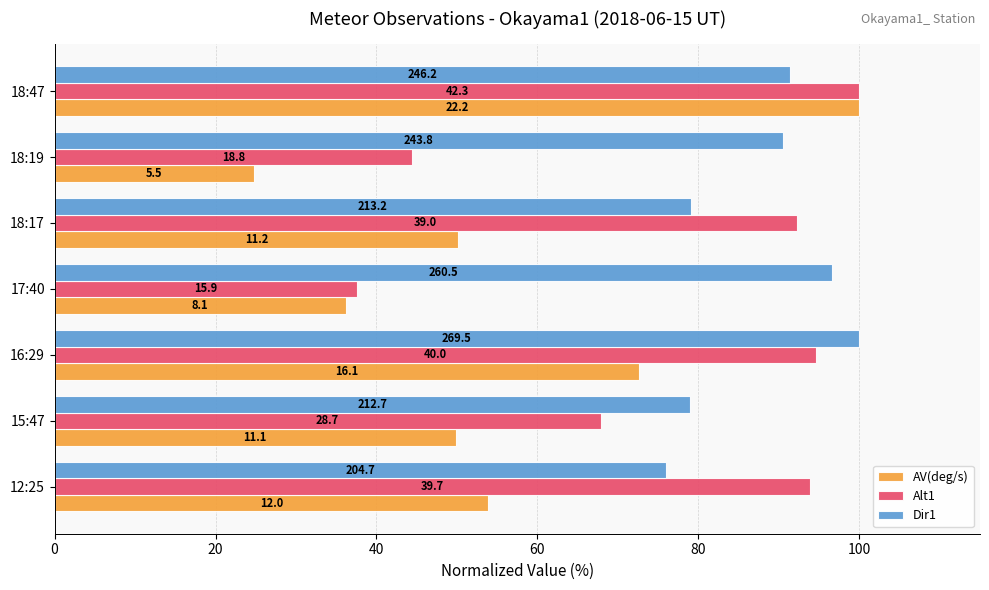

What are all the series names shown in the legend?

AV(deg/s), Alt1, Dir1